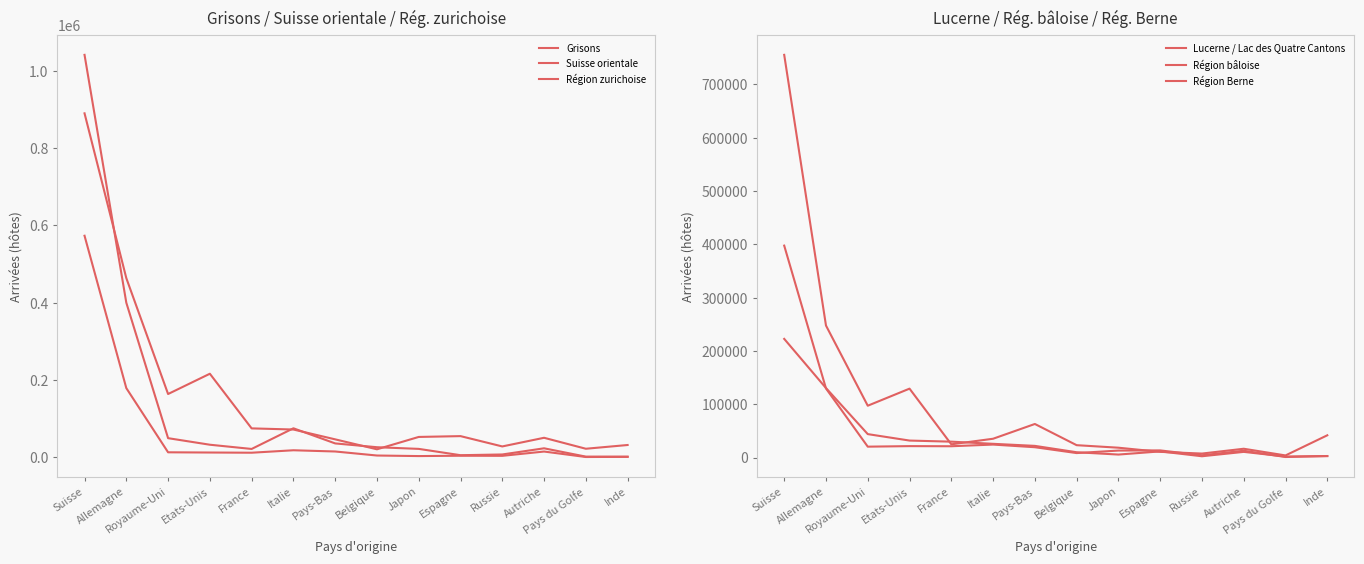

What is the difference between the highest and lowest values at Allemagne?

333982